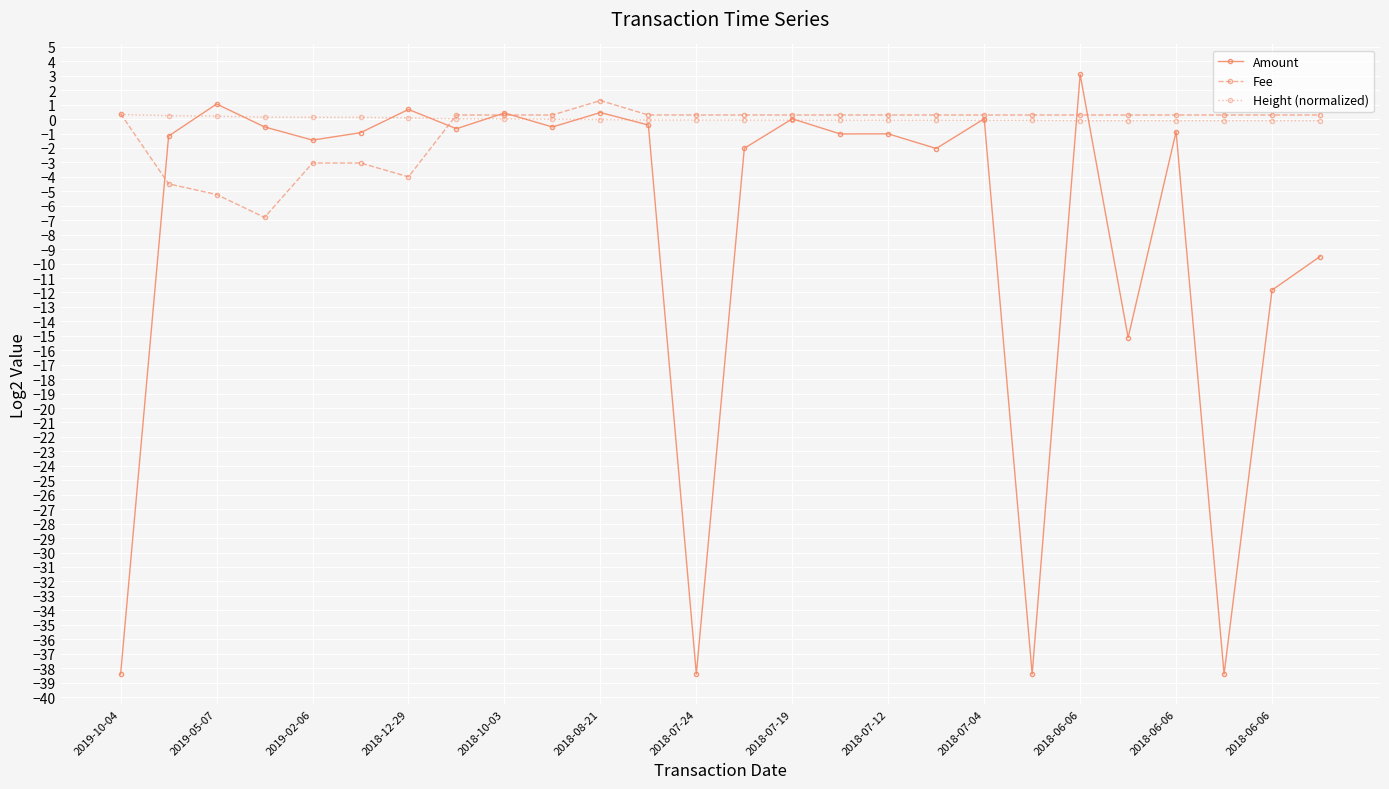

Which series has the widest spread of values?

Amount